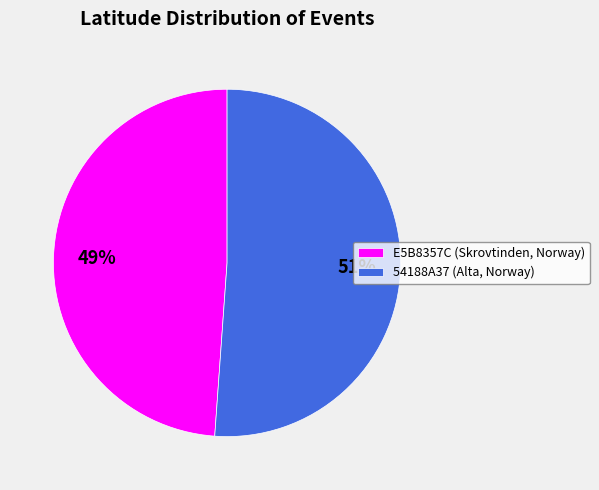

To the nearest percent, what percentage of the pie is 54188A37 (Alta, Norway)?

51%